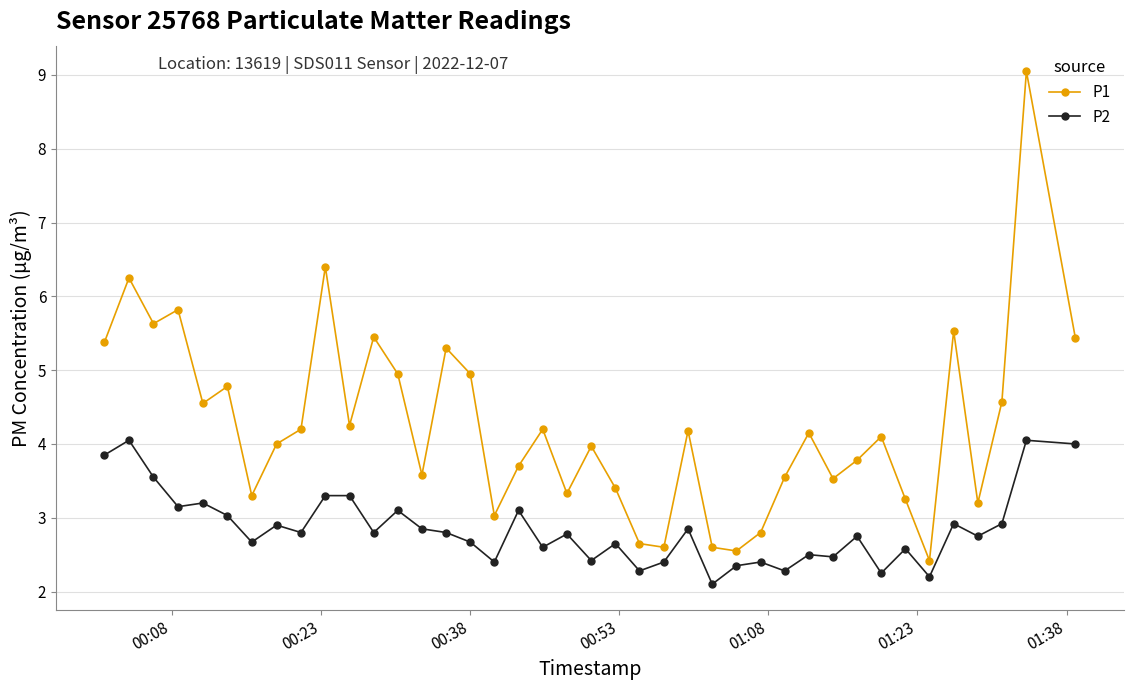

What is the difference between the second highest and minimum values in the P2 series?

1.9